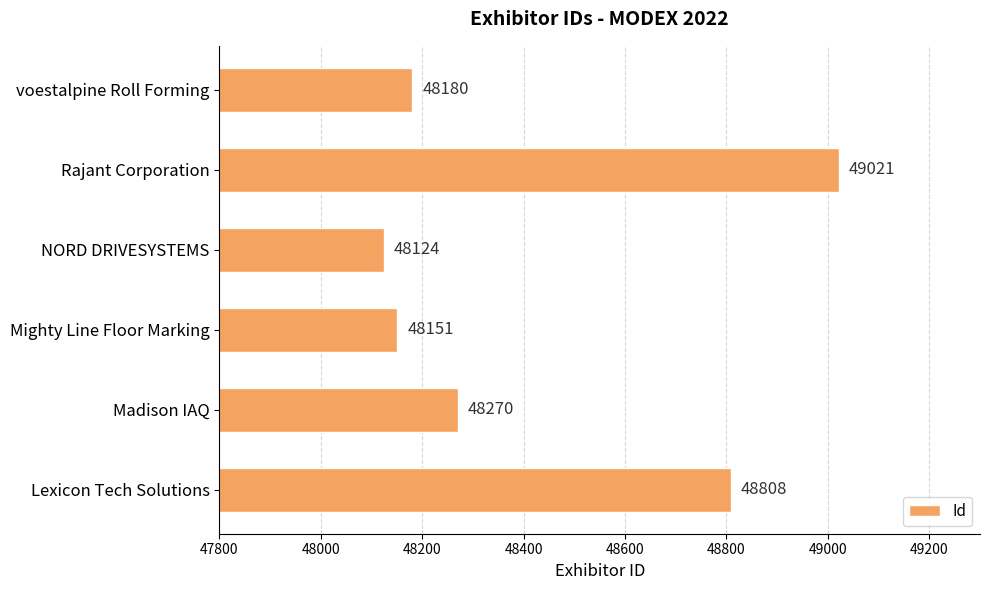

How many series are shown in this chart?

1